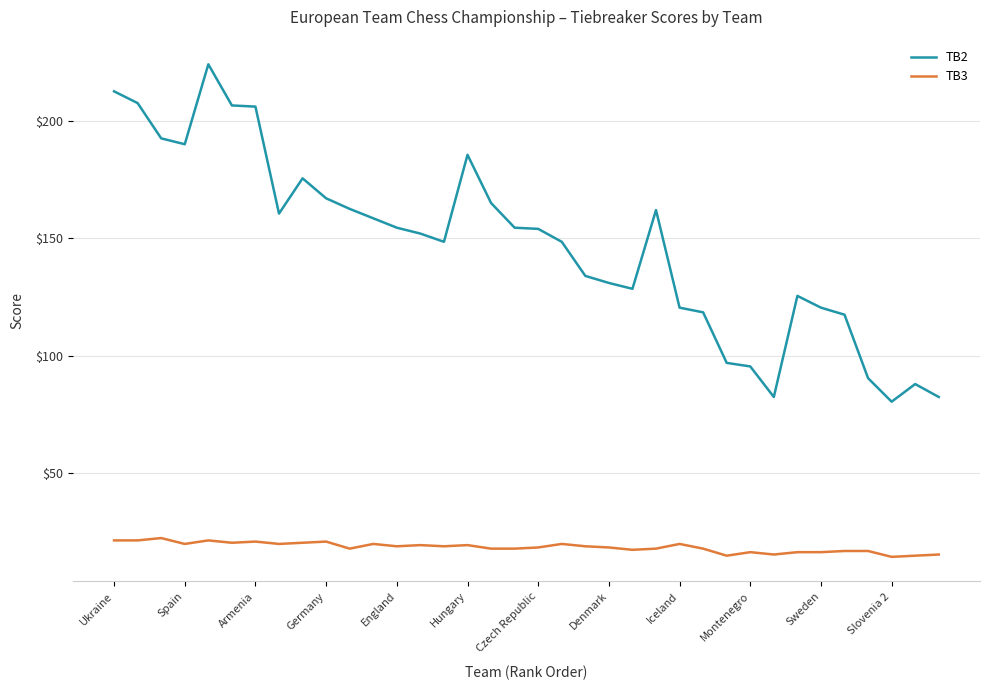

Rank the series by their maximum value, from lowest to highest.

TB3, TB2